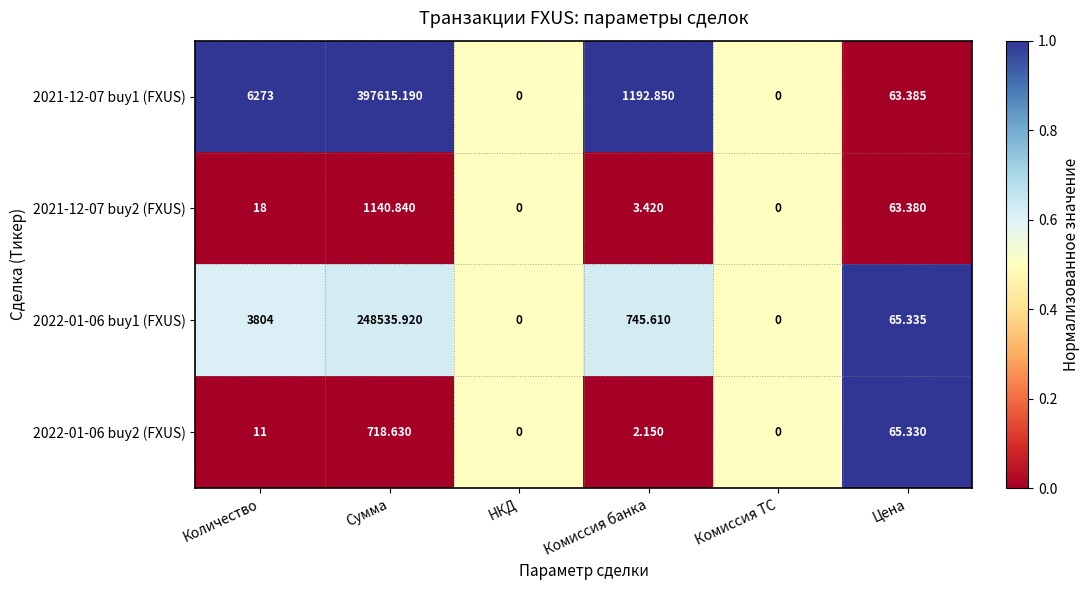

At which category does the chart reach its peak across all series?

Сумма